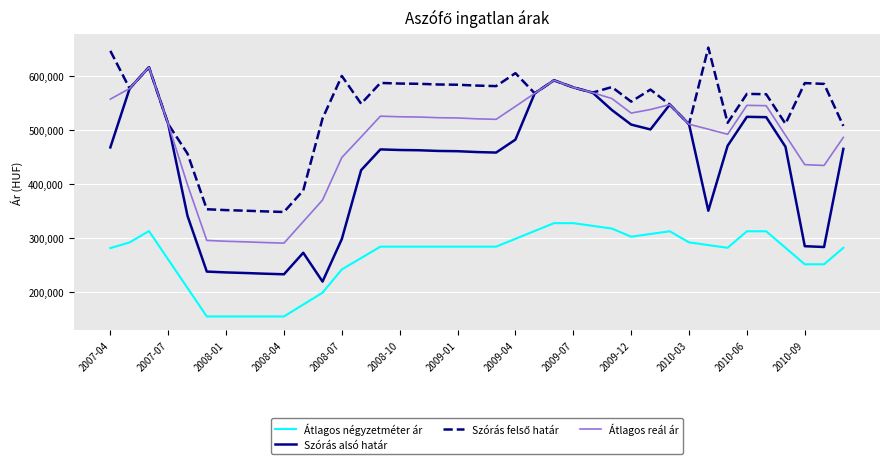

What is the maximum value for Átlagos reál ár?

616074